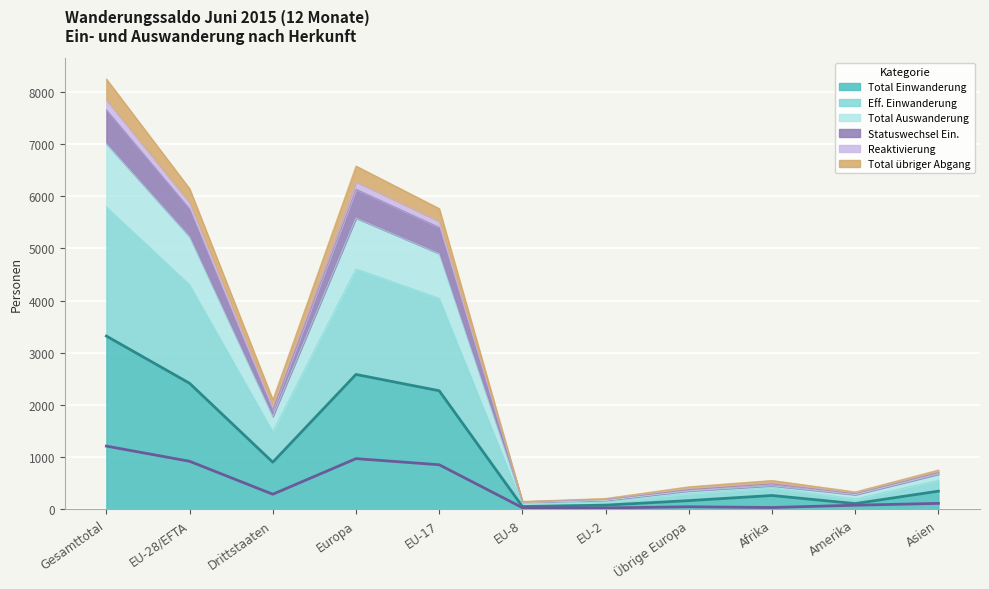

What are all the series names shown in the legend?

Total Einwanderung, Eff. Einwanderung, Total Auswanderung, Statuswechsel Ein., Reaktivierung, Total übriger Abgang